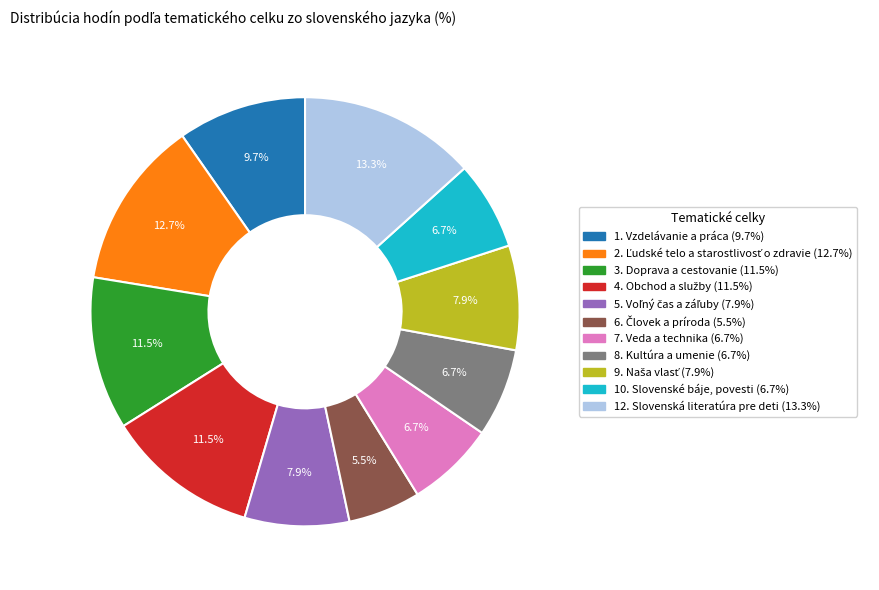

Which slice is the largest?

12. Slovenská literatúra pre deti